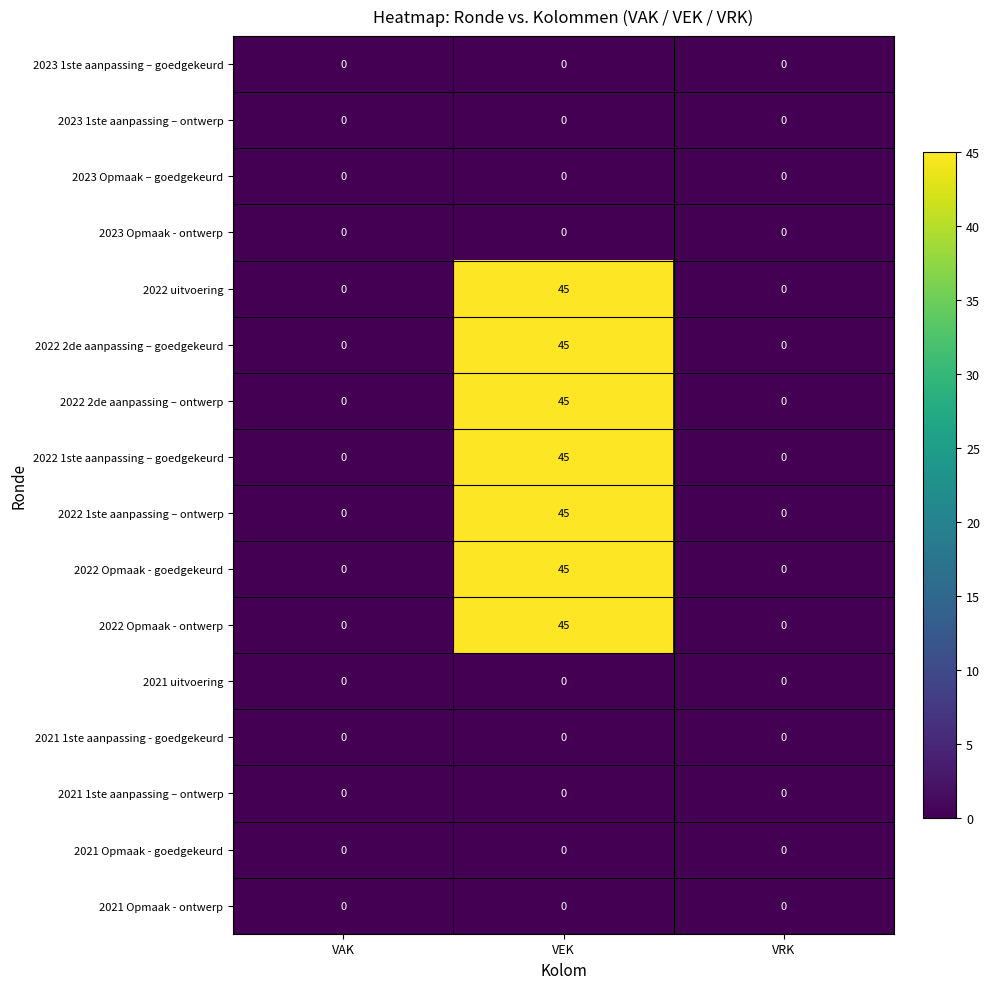

What is the difference between the maximum and minimum values in the 2022 1ste aanpassing – goedgekeurd series?

45